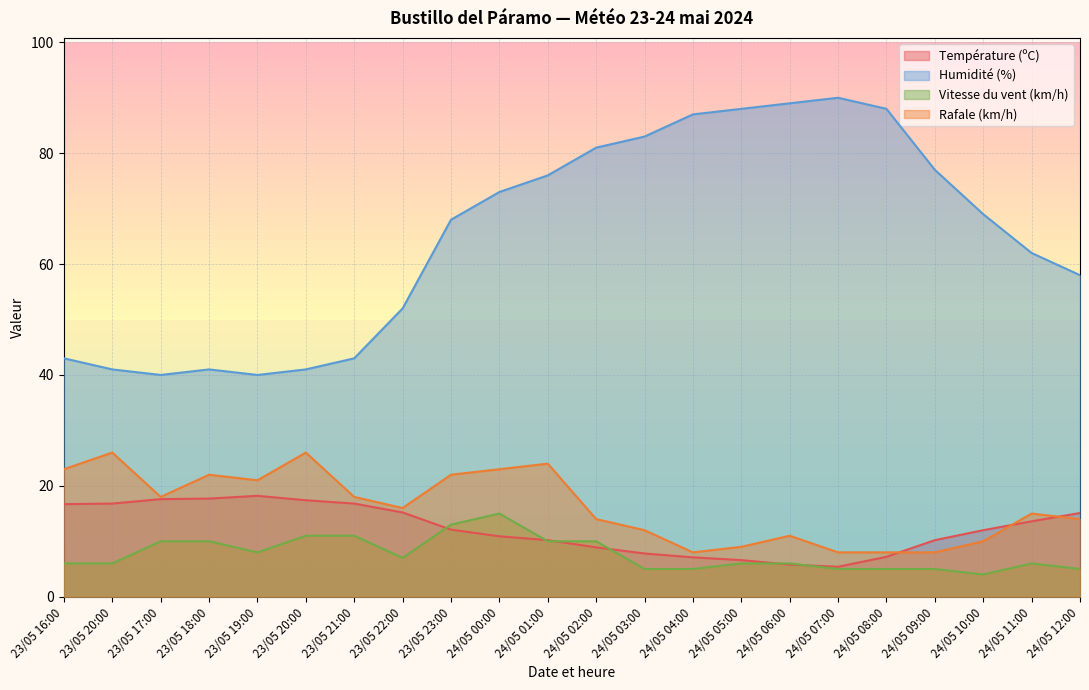

True or false: Rafale (km/h) and Température (ºC) intersect in this chart.

True